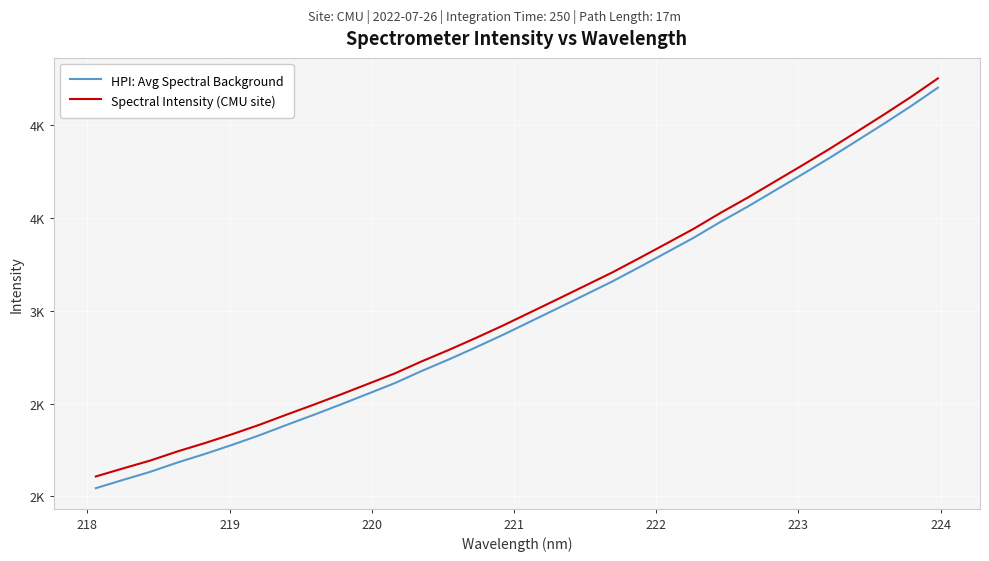

What are all the series names shown in the legend?

HPI: Avg Spectral Background, Spectral Intensity (CMU site)